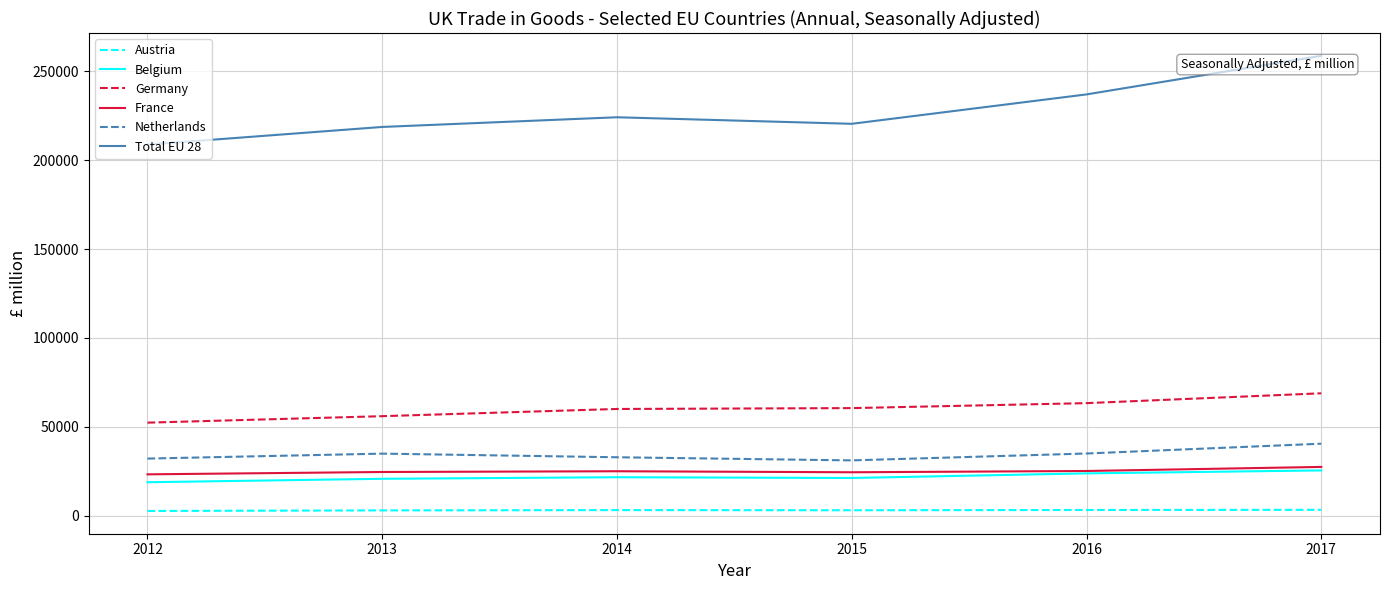

Which series has the largest total across all categories?

Total EU 28